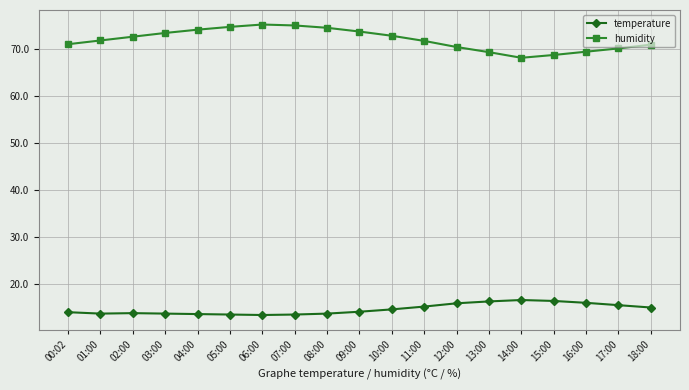

What value does the temperature series have at 16:00?

15.9